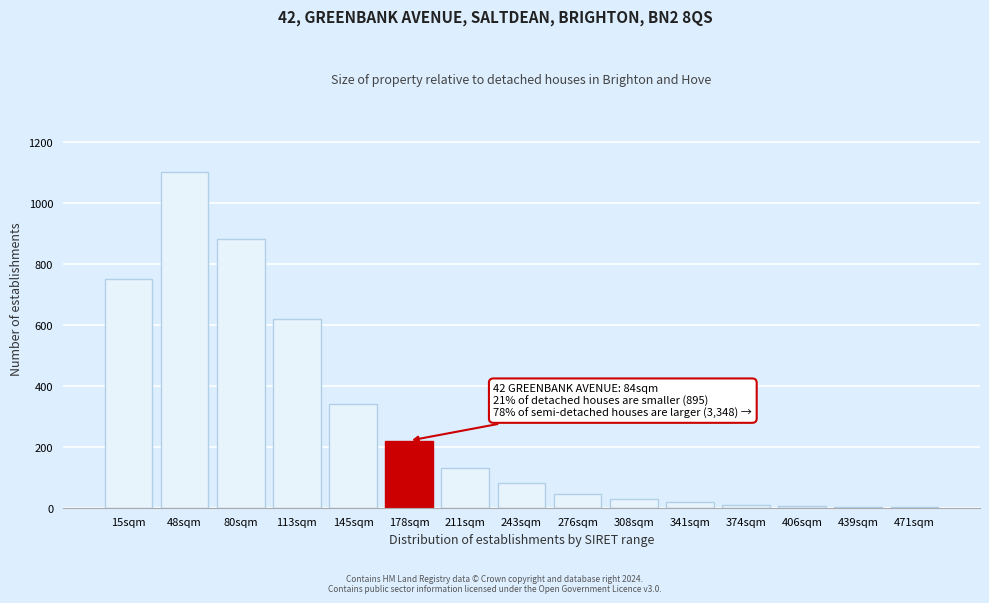

What value does the data have at 308sqm?

30